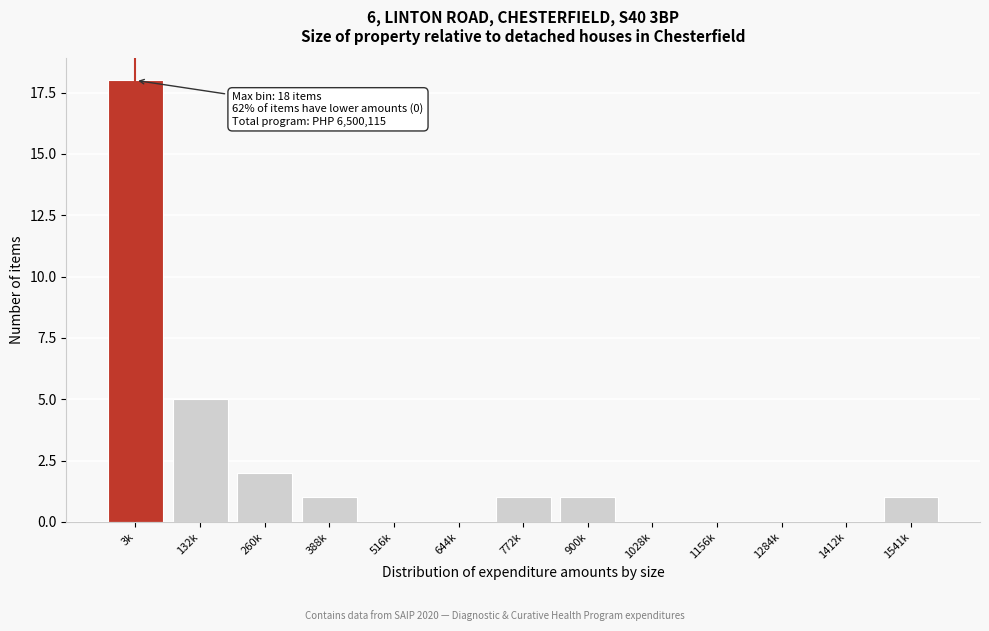

Reading left to right, what are all the values shown in this chart?

3k=18	132k=5	260k=2	388k=1	516k=0	644k=0	772k=1	900k=1	1028k=0	1156k=0	1284k=0	1412k=0	1541k=1